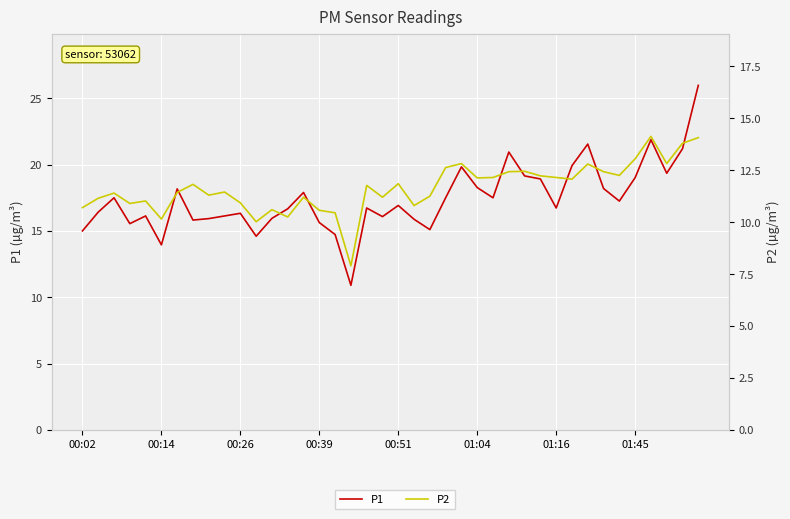

How many lines are shown in the chart?

2